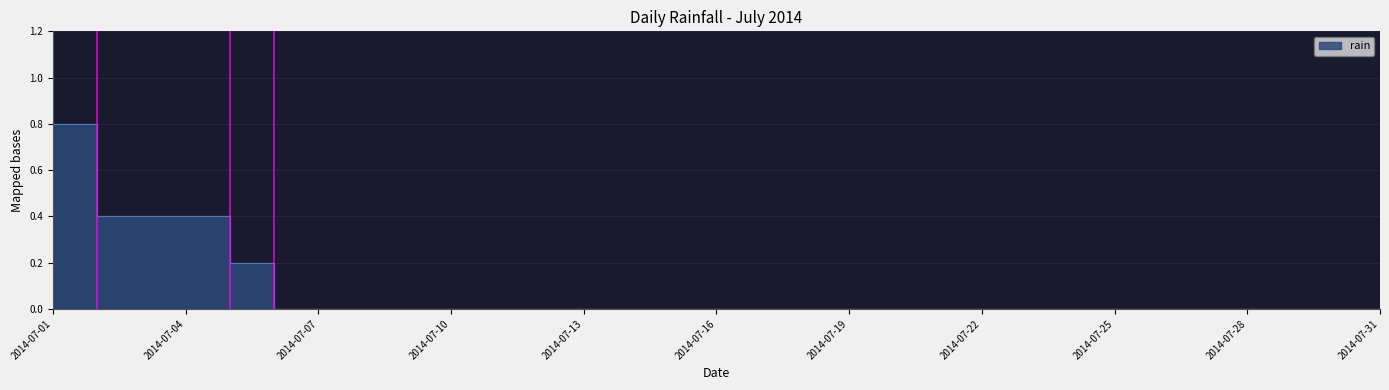

Reading left to right, what are all the values shown in this chart?

0.8	0.4	0.4	0.4	0.2	0.0	0.0	0.0	0.0	0.0	0.0	0.0	0.0	0.0	0.0	0.0	0.0	0.0	0.0	0.0	0.0	0.0	0.0	0.0	0.0	0.0	0.0	0.0	0.0	0.0	0.0